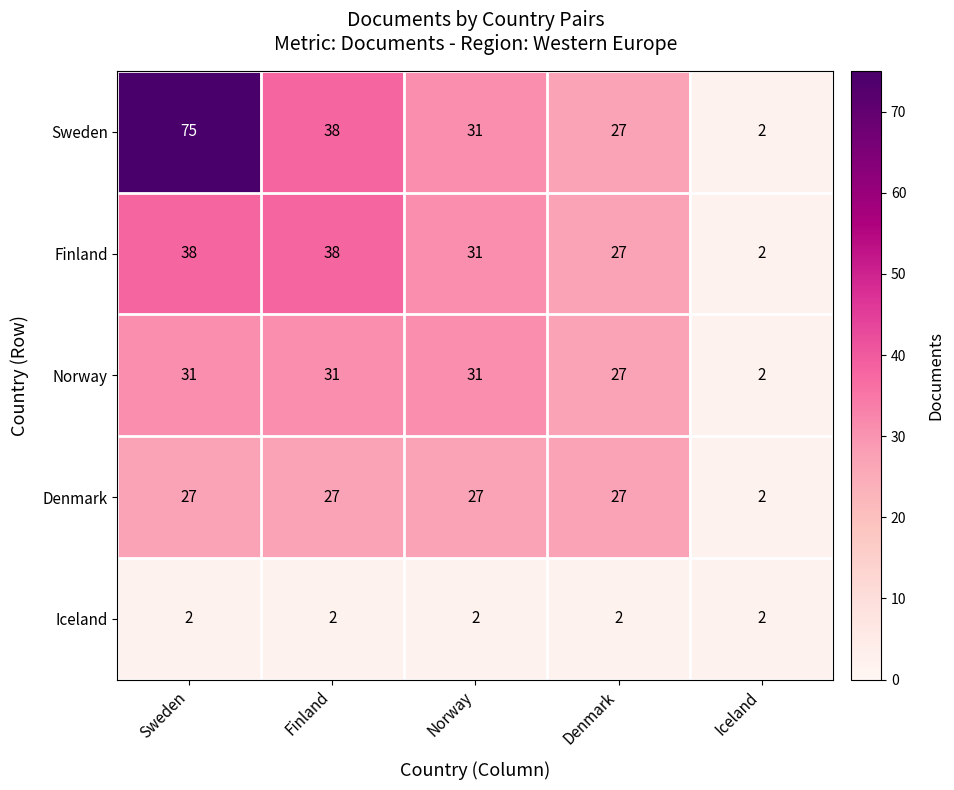

What is the sum of the Sweden values at Sweden and Finland?

113